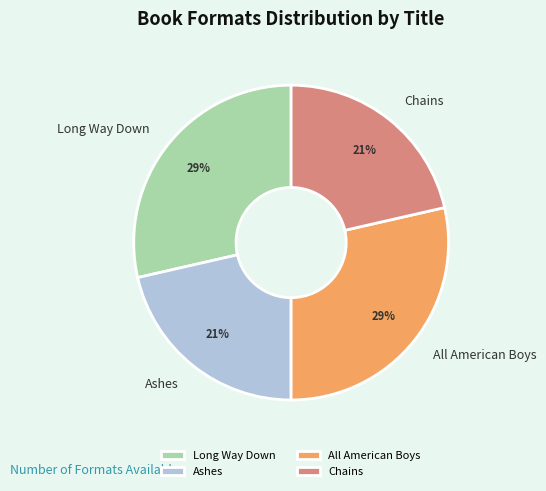

To the nearest percent, what is the average slice percentage?

25%